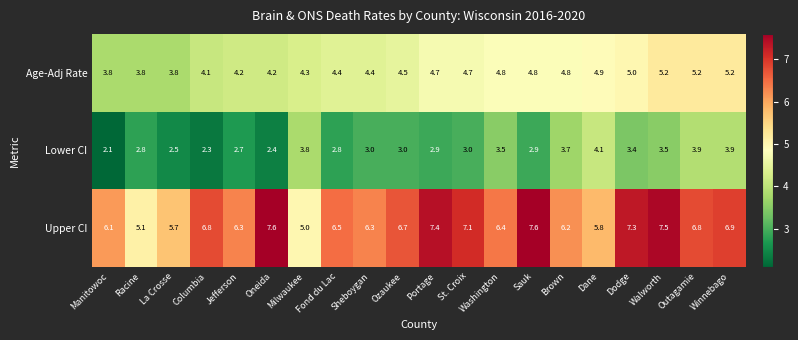

What is the smallest value displayed?

2.1